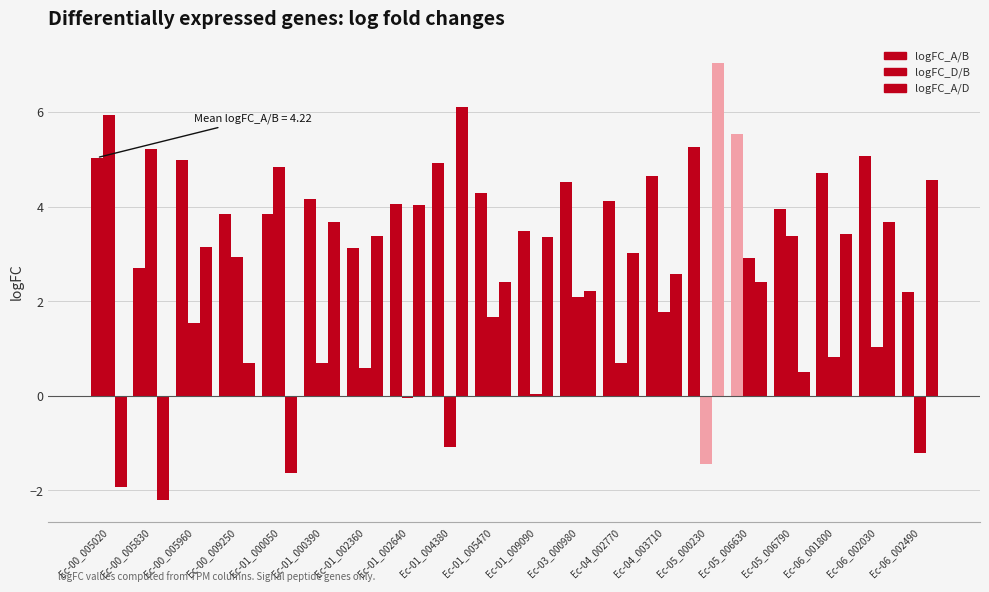

How many positive values does the logFC_A/D series have?

17